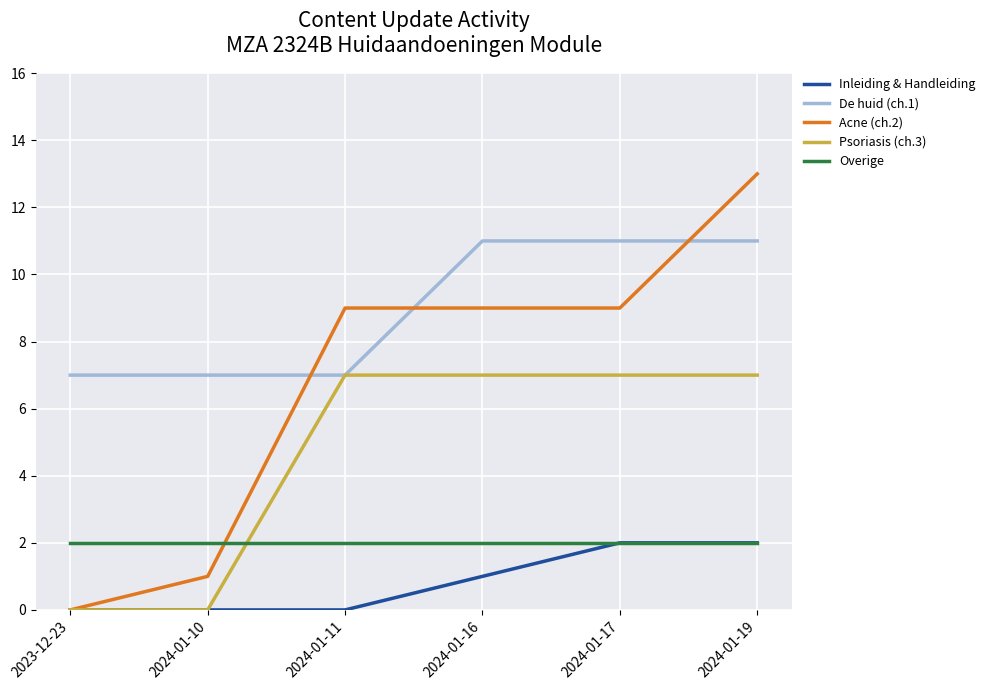

Count the number of data series in this chart.

5